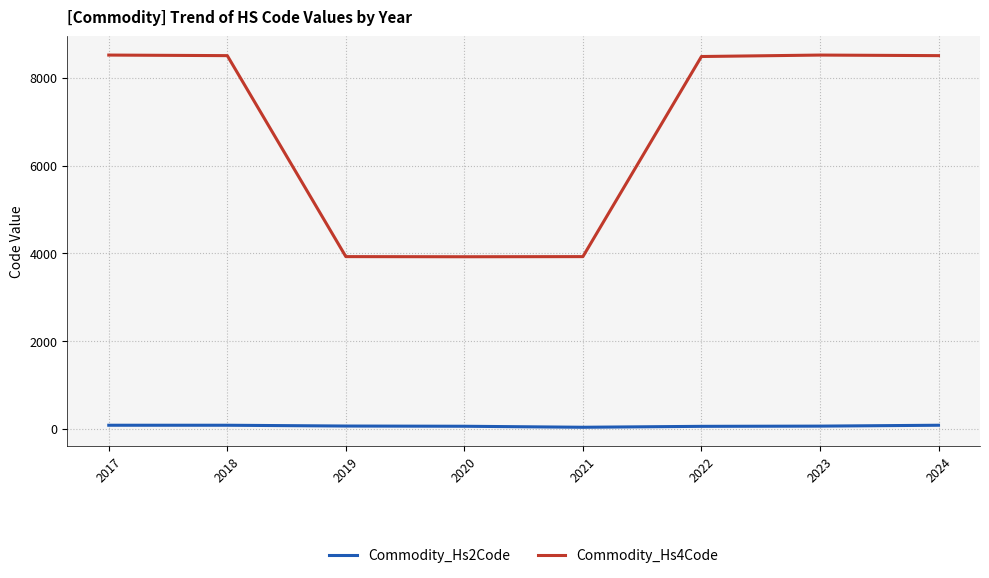

Which series has the widest spread of values?

Commodity_Hs4Code